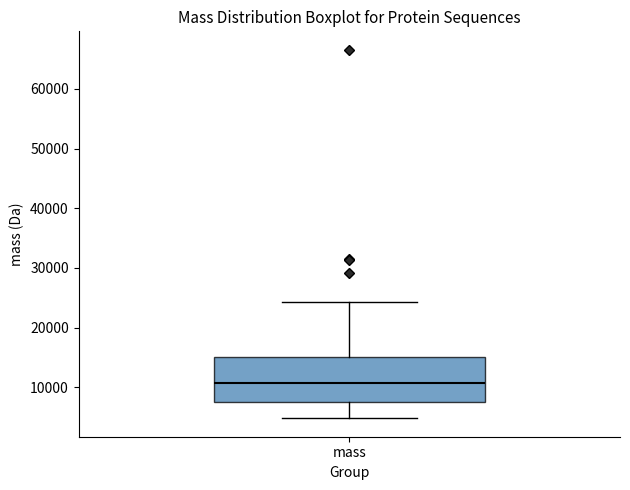

Transcribe this box plot: give where the median line is, the range the box spans, and where the two whiskers end, as read against the y-axis. The values are not printed on the chart, so give them approximately, as read against the axis.

median 11000, box 7000 to 15000, whiskers 5000 to 24000